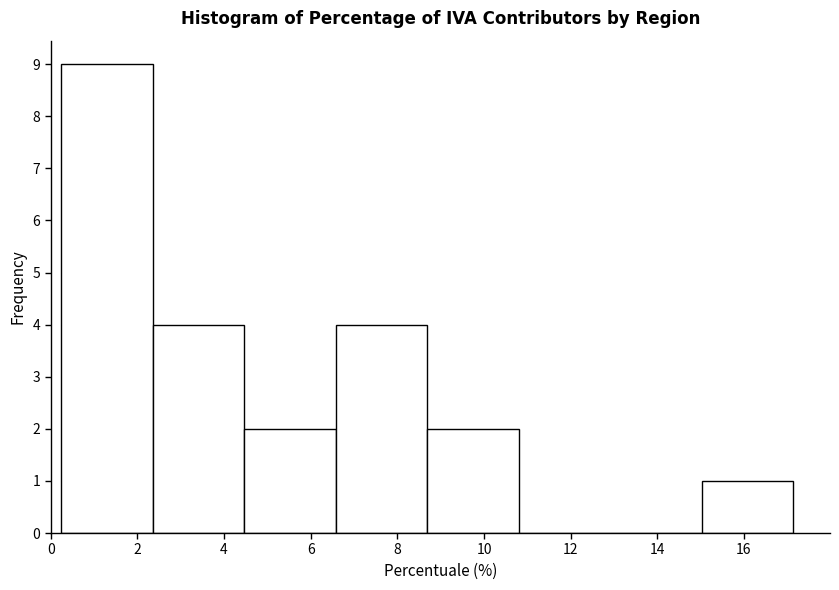

Reading left to right, list every bar in this chart as the range it spans on the x-axis followed by its height. Neither the bar edges nor the heights are printed on the chart, so give them approximately, as read against the axes.

0.2 to 2.4: 9
2.4 to 4.4: 4
4.4 to 6.6: 2
6.6 to 8.6: 4
8.6 to 10.8: 2
10.8 to 13.0: 0
13.0 to 15.0: 0
15.0 to 17.2: 1